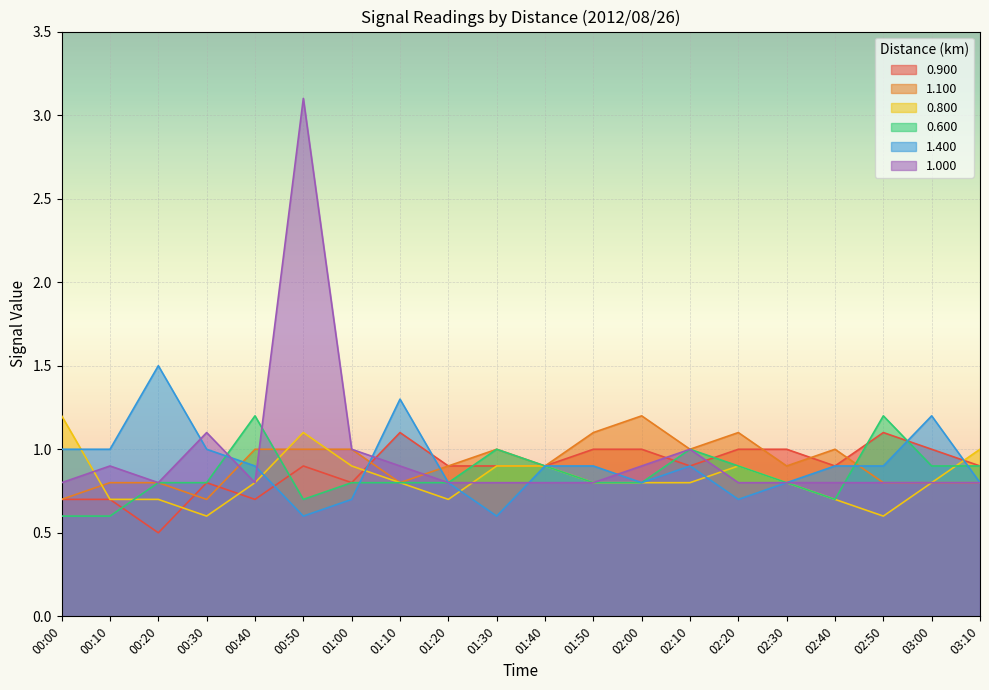

True or false: 0.900 and 0.800 intersect in this chart.

True